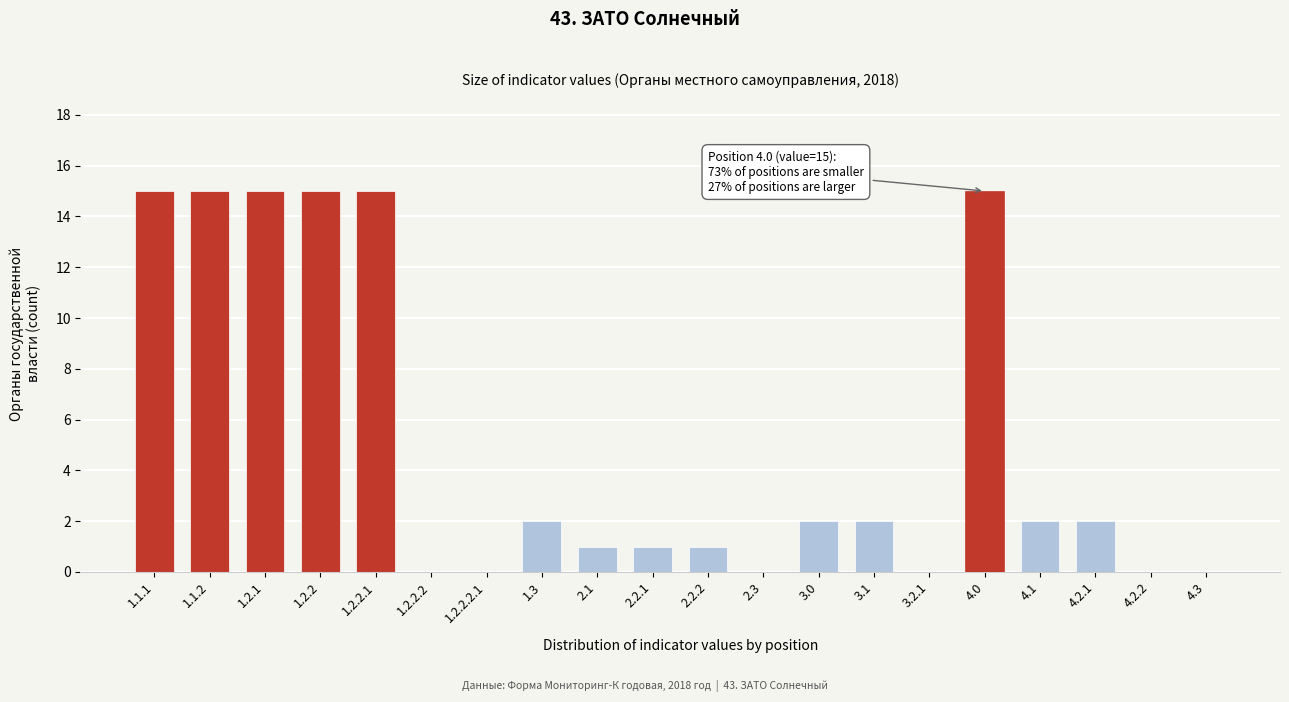

Reading left to right, transcribe all the data shown in this chart.

1.1.1=15	1.1.2=15	1.2.1=15	1.2.2=15	1.2.2.1=15	1.2.2.2=0	1.2.2.2.1=0	1.3=2	2.1=1	2.2.1=1	2.2.2=1	2.3=0	3.0=2	3.1=2	3.2.1=0	4.0=15	4.1=2	4.2.1=2	4.2.2=0	4.3=0